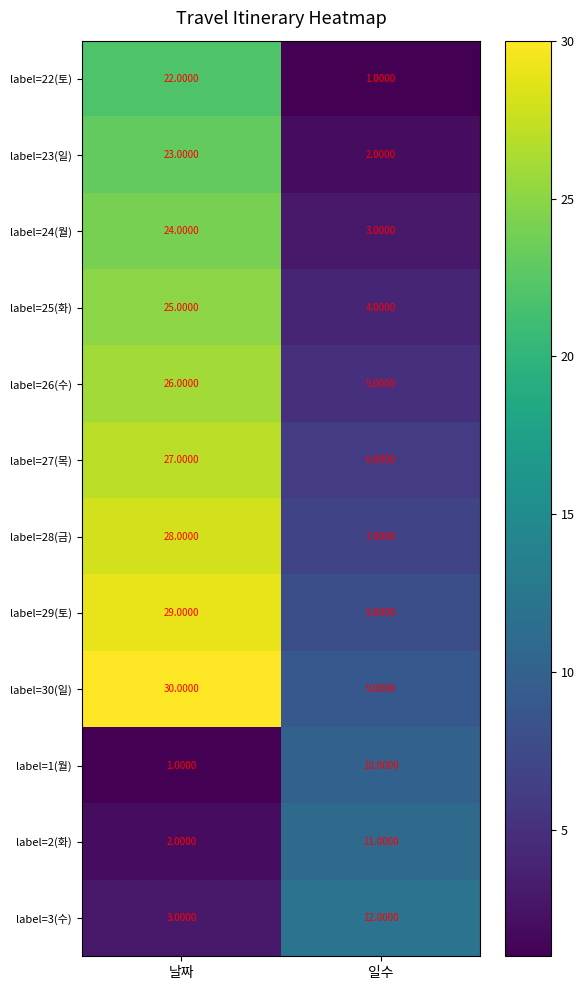

Where is label=25(화) nearest to the value 14?

일수